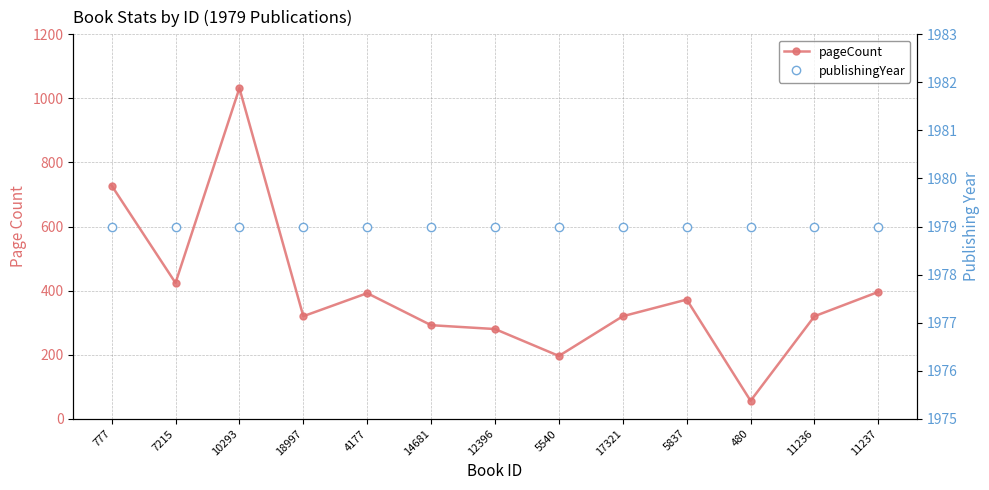

Between 7215 and 10293, which is larger?

10293